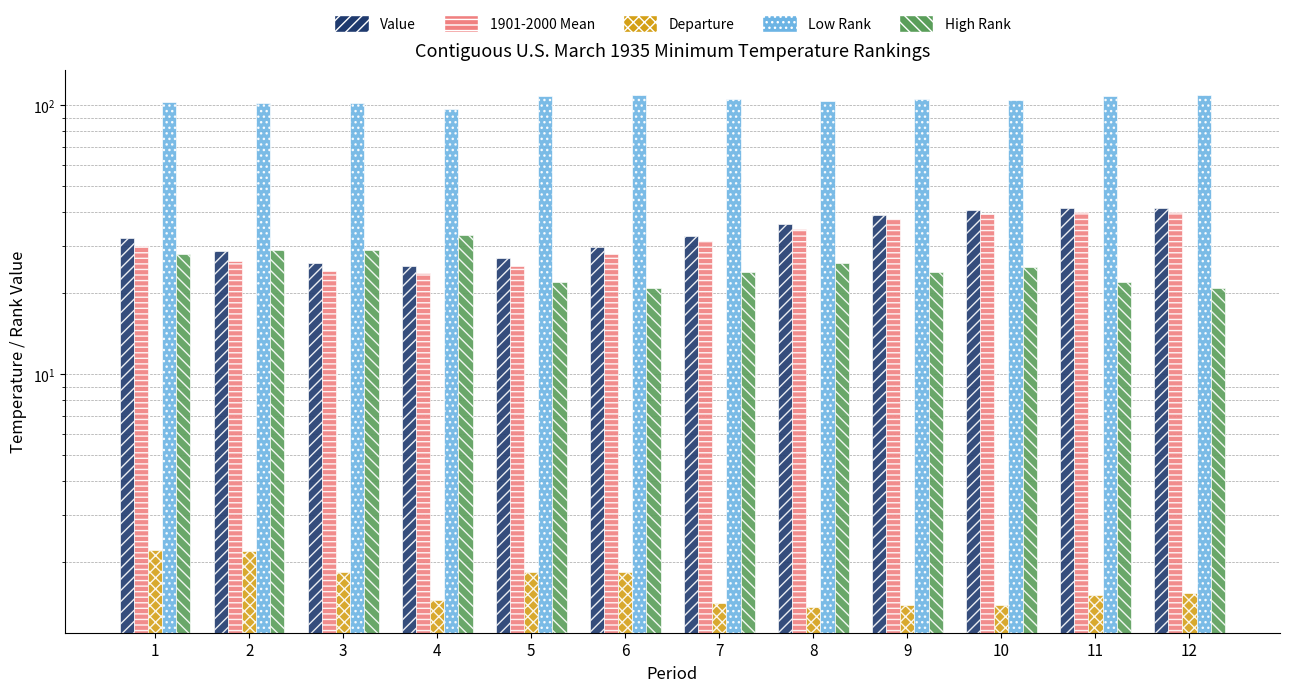

List the labels in order of Departure value, largest first.

1, 2, 5, 6, 3, 12, 11, 4, 7, 9, 10, 8